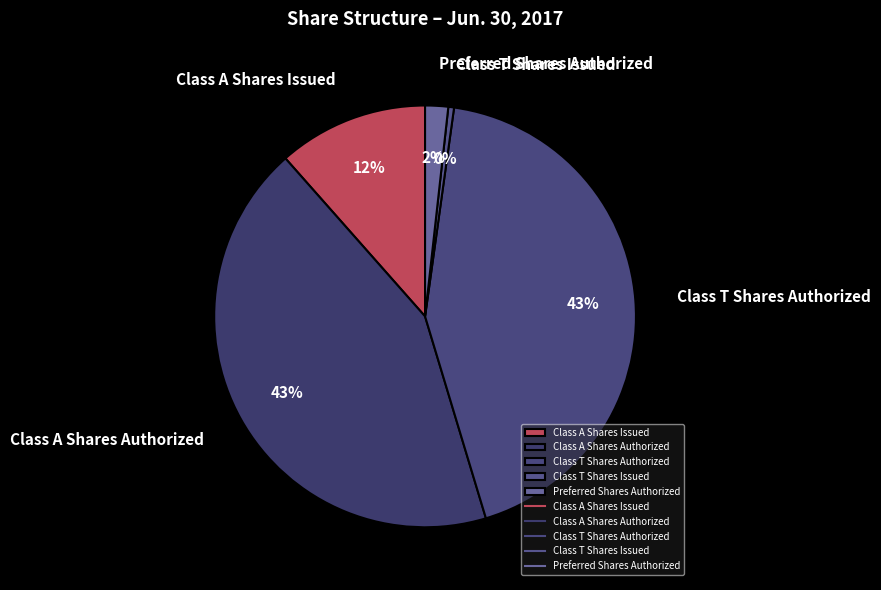

The Class T Shares Authorized slice represents 55% of the pie. True or false?

False